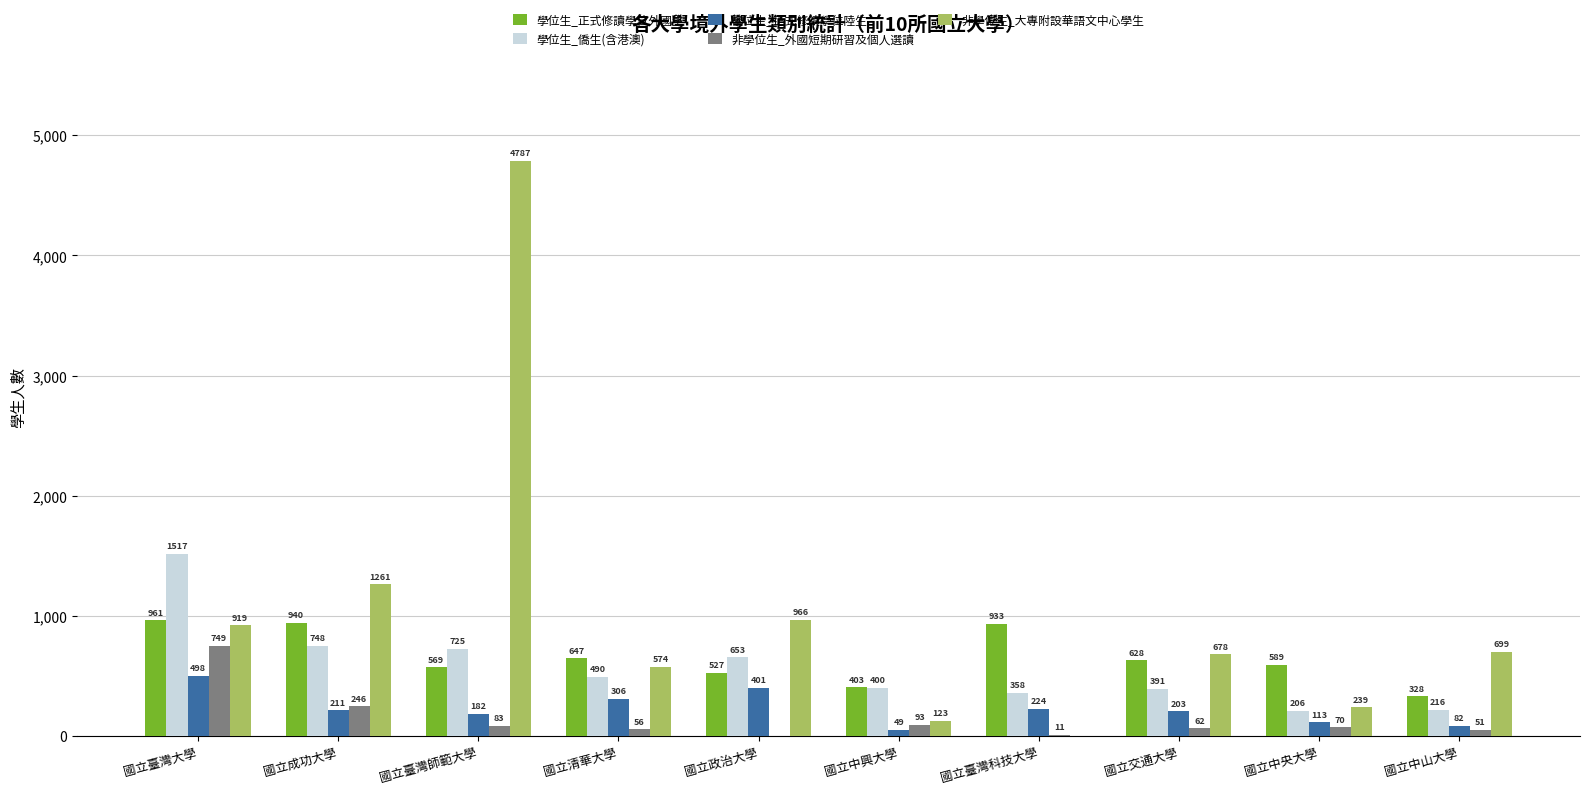

Read the 學位生_正式修讀學位陸生 value at 國立政治大學, to the nearest 50.

400